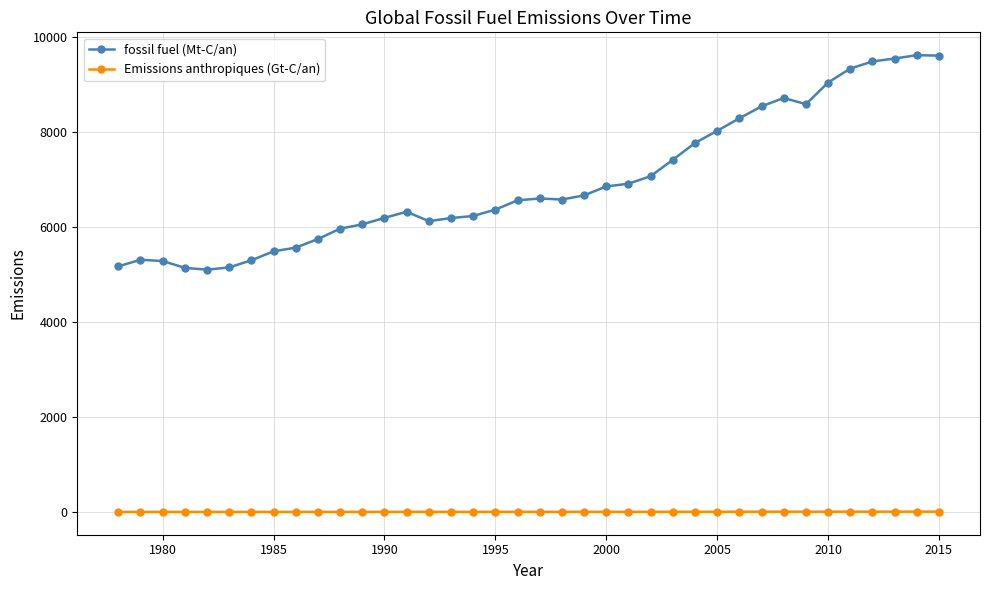

Which series has the largest total across all categories?

fossil fuel (Mt-C/an)